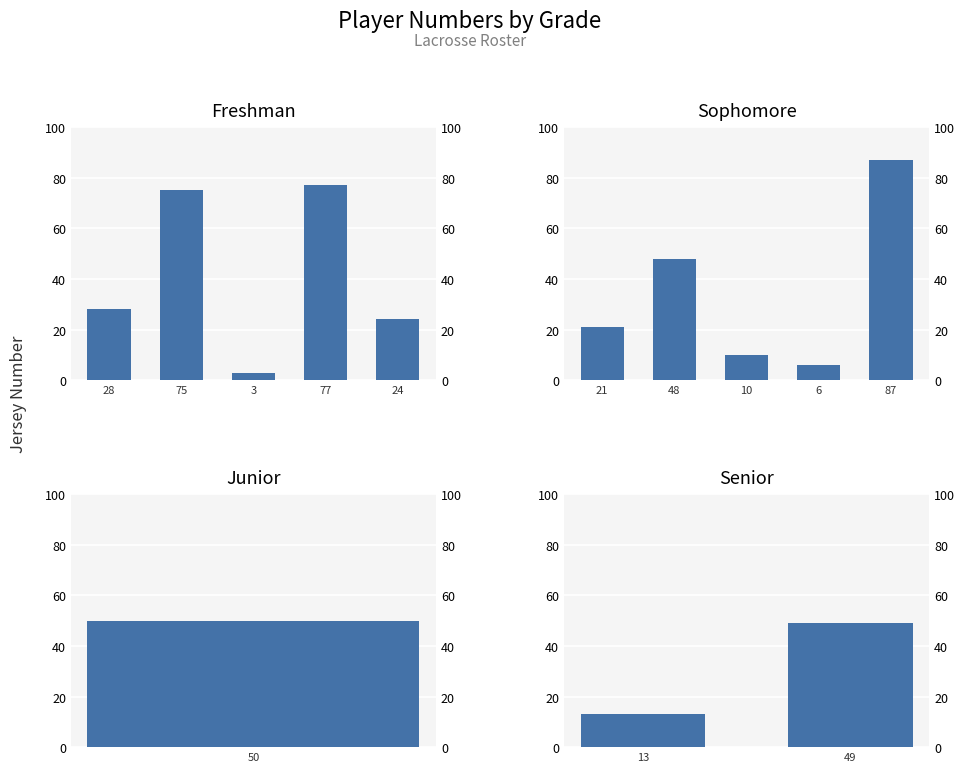

True or false: FR has a value of 11 at 28.

False